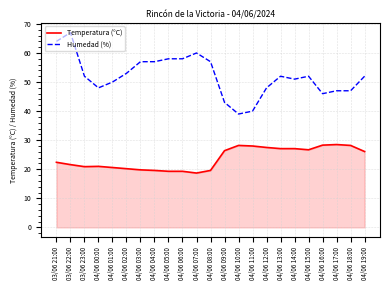

What is the smallest value displayed?

18.7